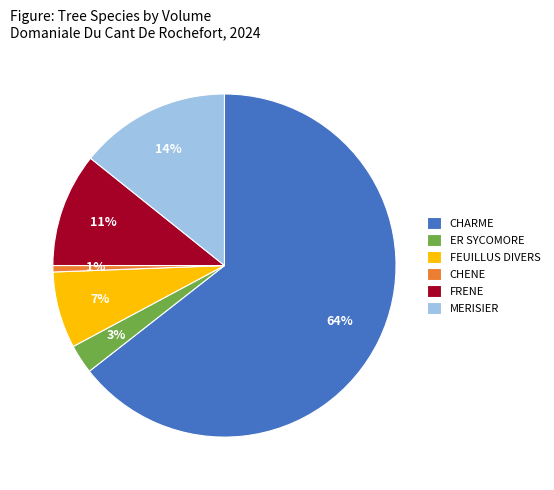

Combined, do CHARME and FRENE account for over 50%?

Yes